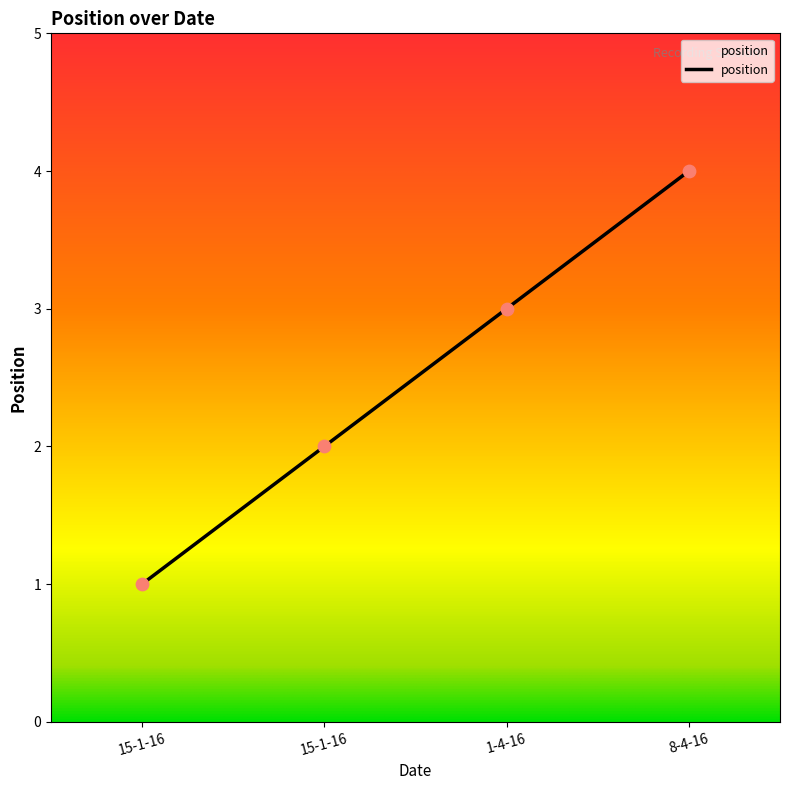

Which has a higher value, 15-1-16 or 1-4-16?

1-4-16